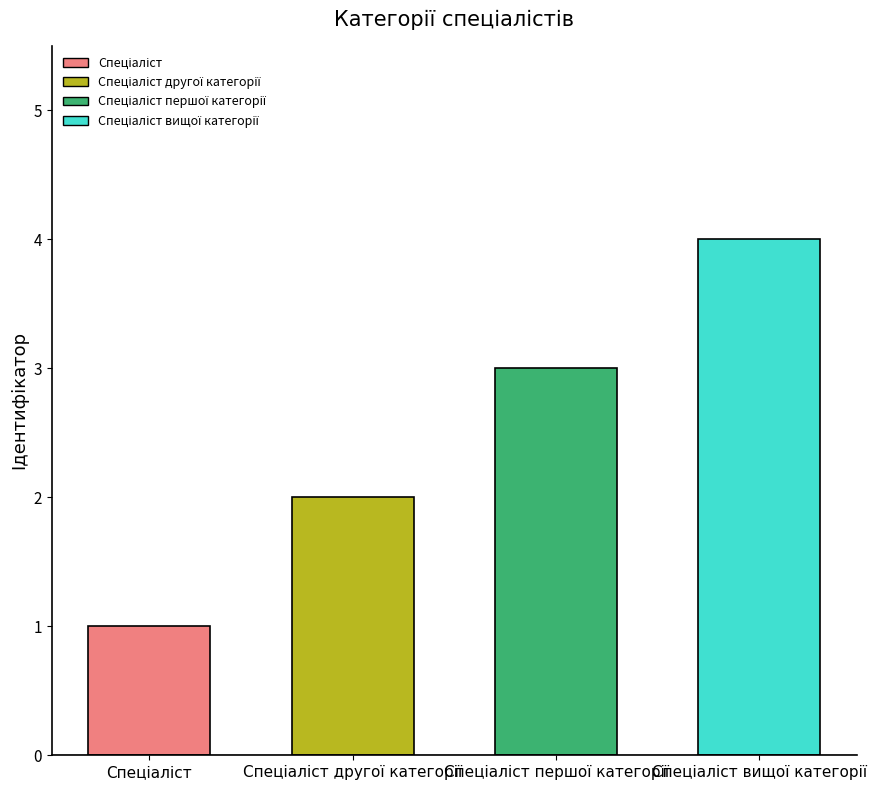

How many bars are there in total?

4